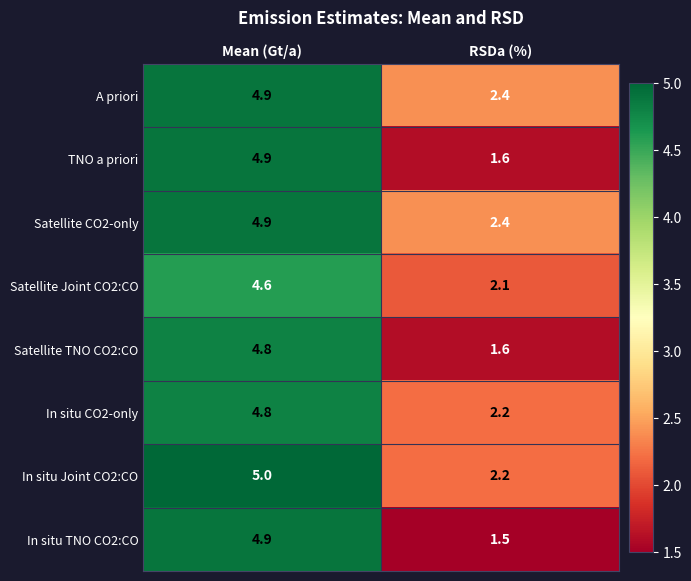

At which category is the sum across all series the highest?

Mean (Gt/a)